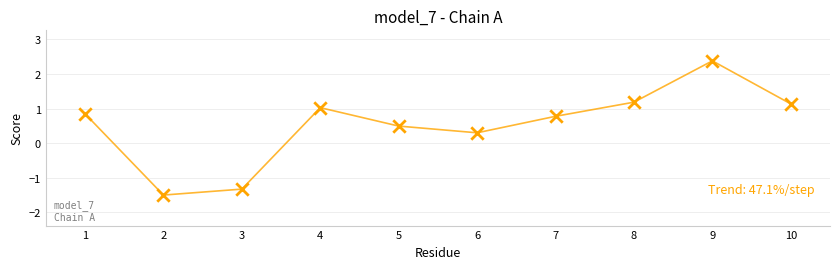

What Y value in the scatter plot is closest to 0?

0.3